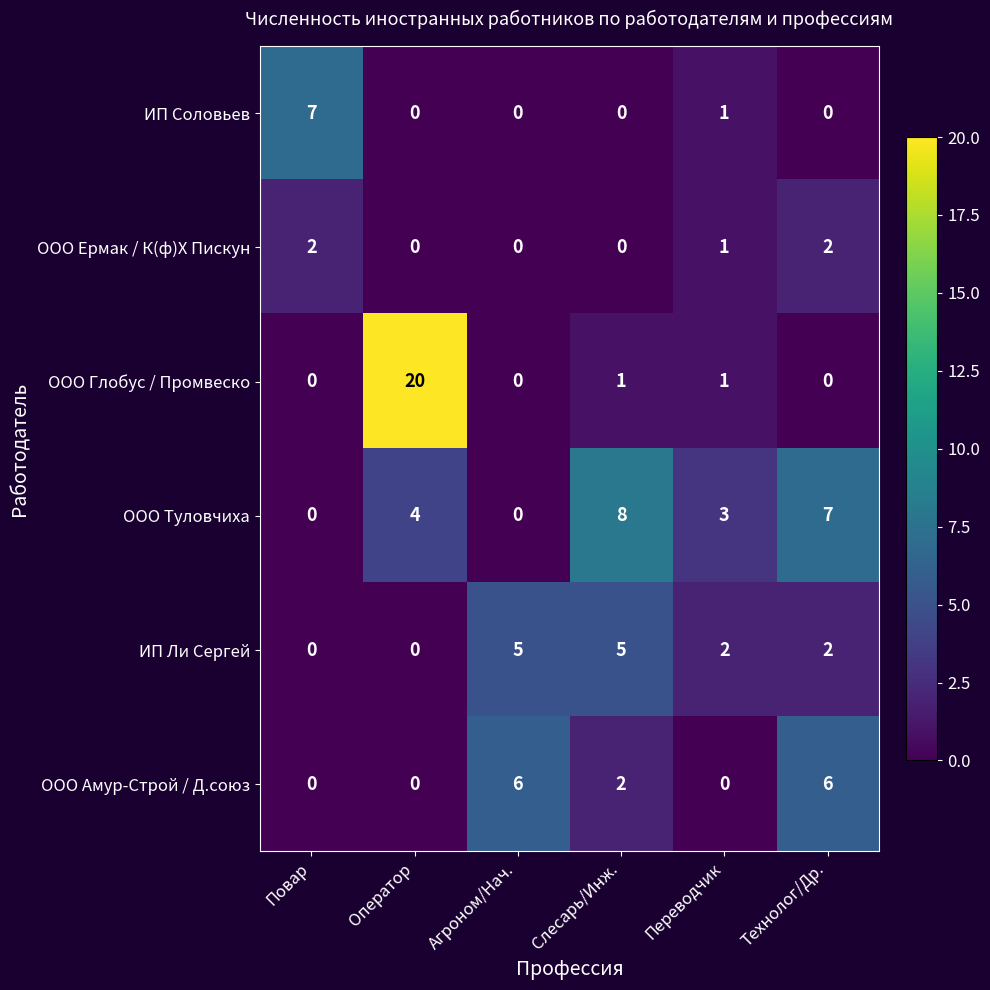

Between Оператор and Агроном/Нач., which series saw the biggest shift?

ООО Глобус / Промвеско